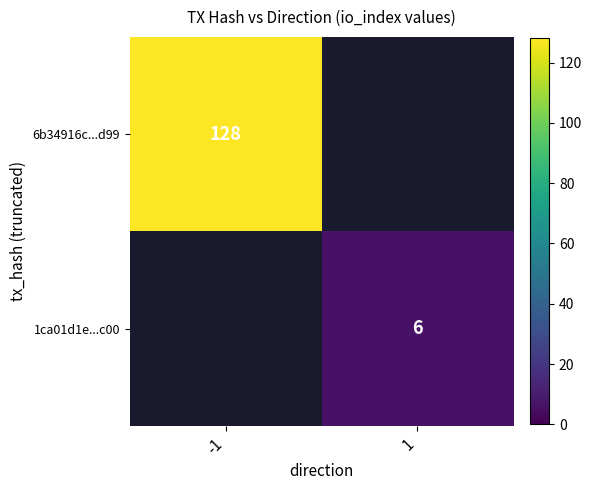

Is it true that 6b34916c...d99 equals 128 at -1?

True